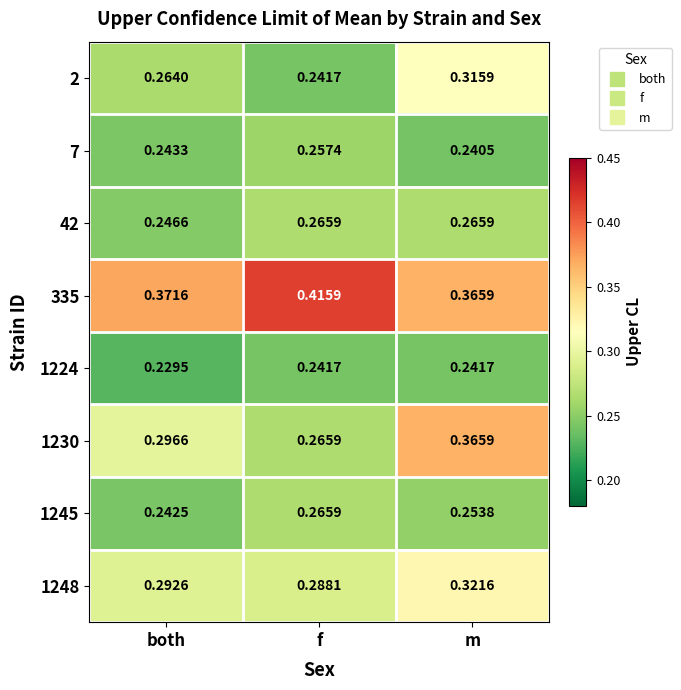

Which category has the lowest value across all series?

both